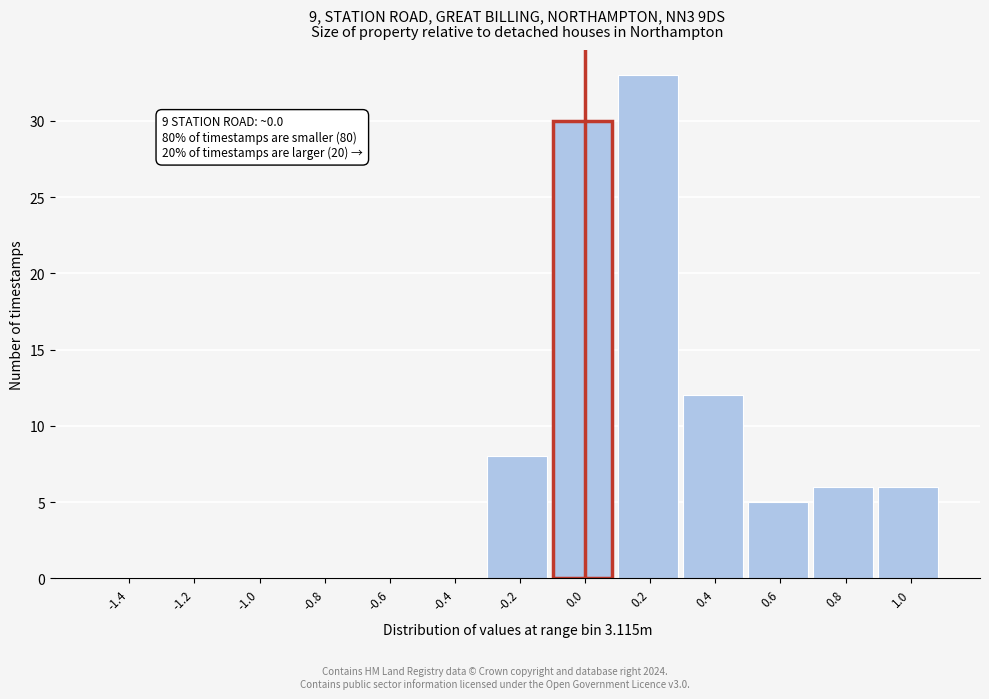

Which range on the x-axis has the tallest bar?

0.1 to 0.3